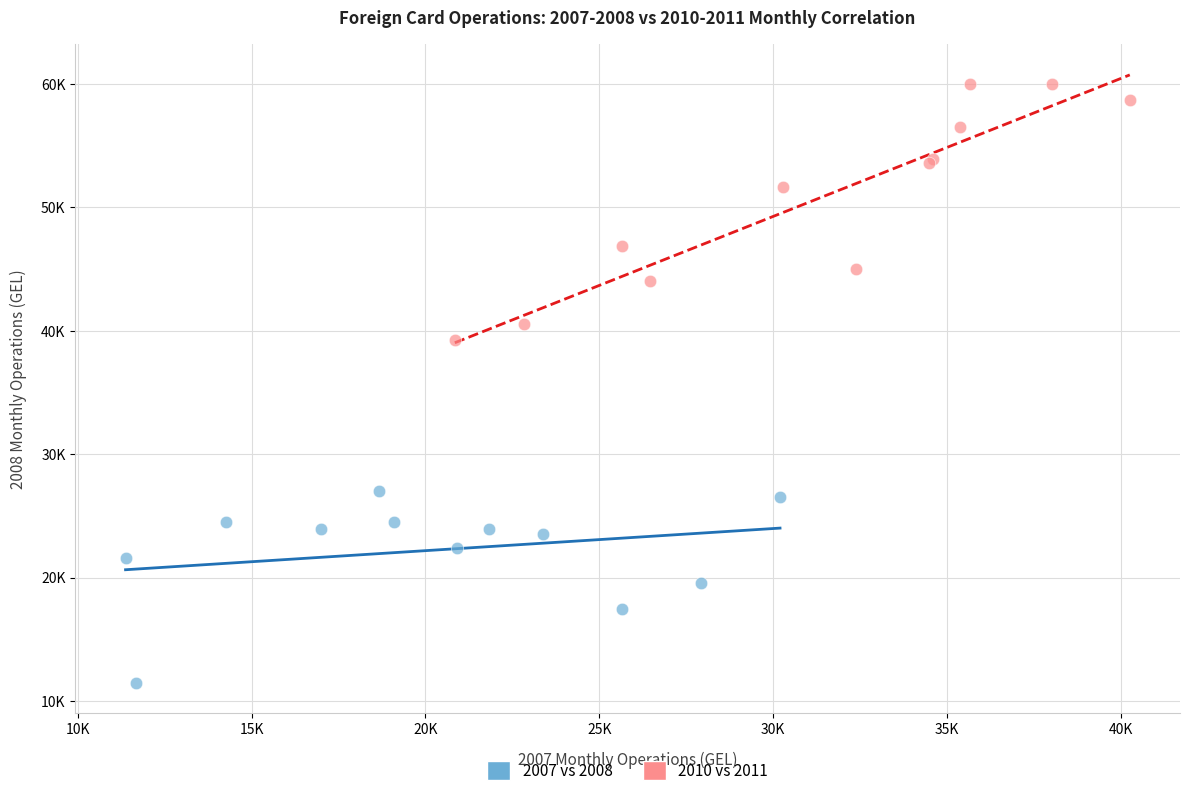

Which series has the widest spread of Y values?

2010 vs 2011